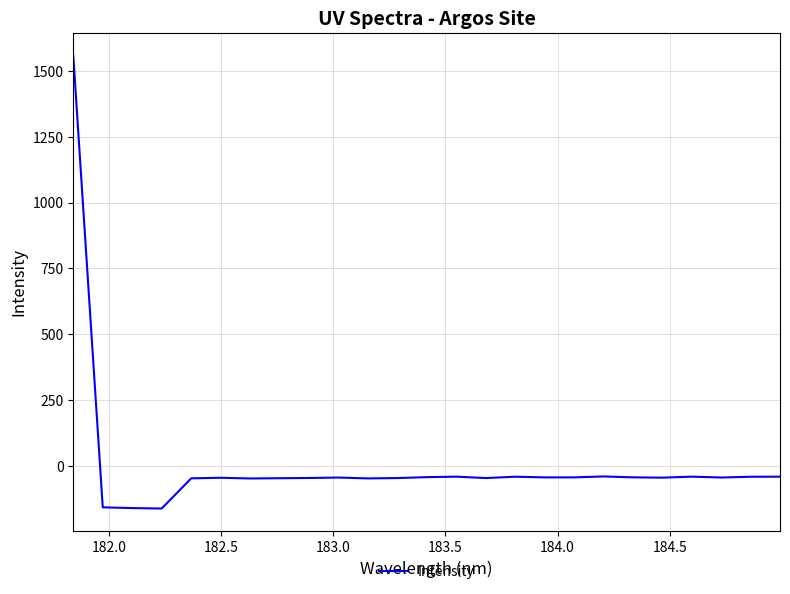

What is the minimum value shown in the chart?

-161.7